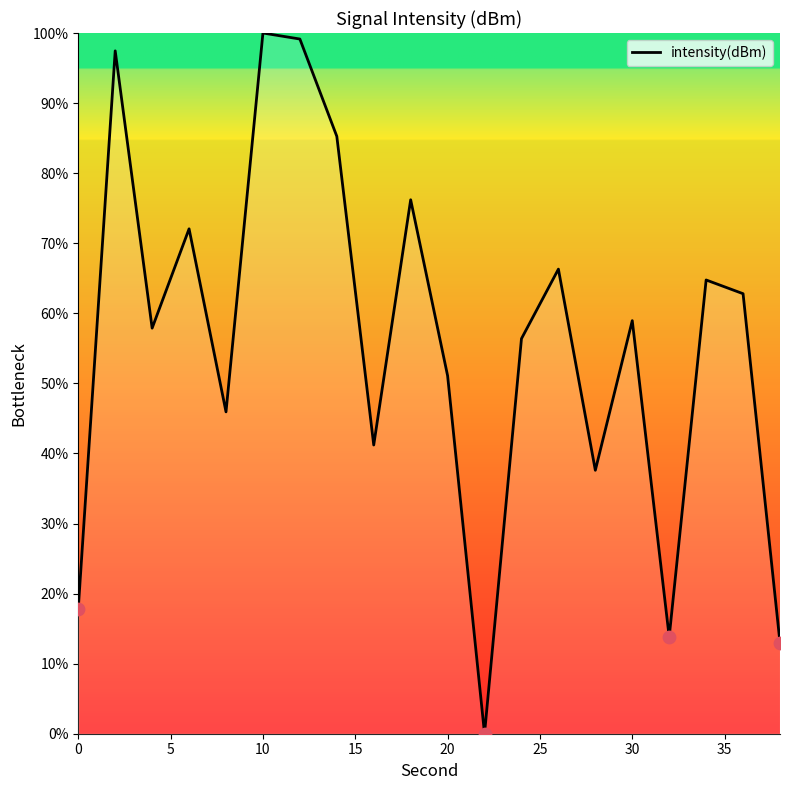

What is the difference between the maximum and minimum values?

100.0